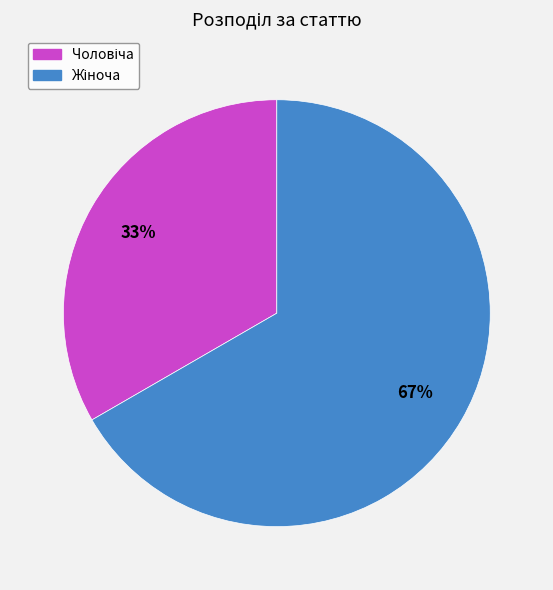

To the nearest percent, what is the average slice percentage?

50%